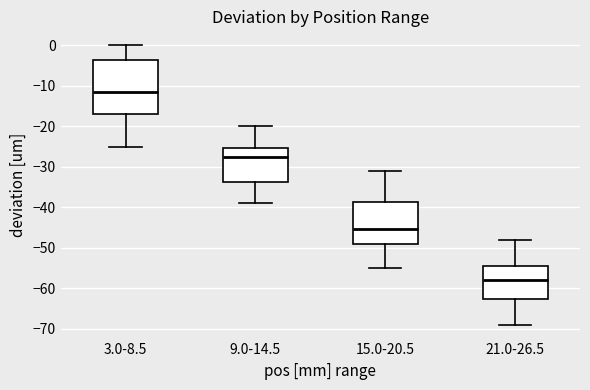

Which box has the highest median line?

3.0-8.5